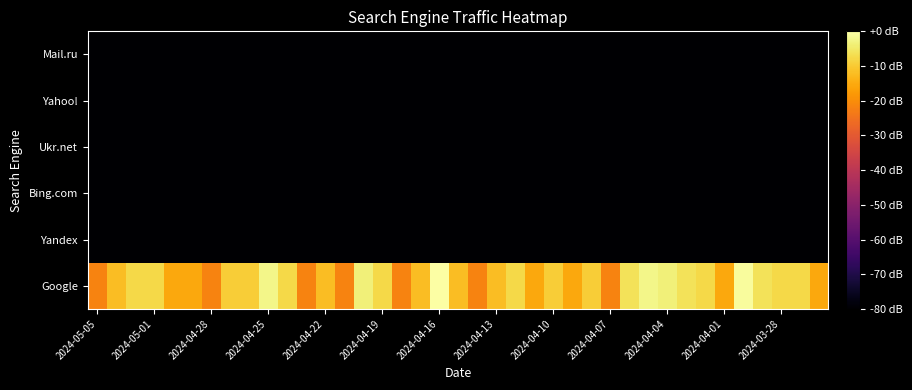

List the series in order of their peak value, lowest first.

Yandex, Bing.com, Ukr.net, Yahoo!, Mail.ru, Google